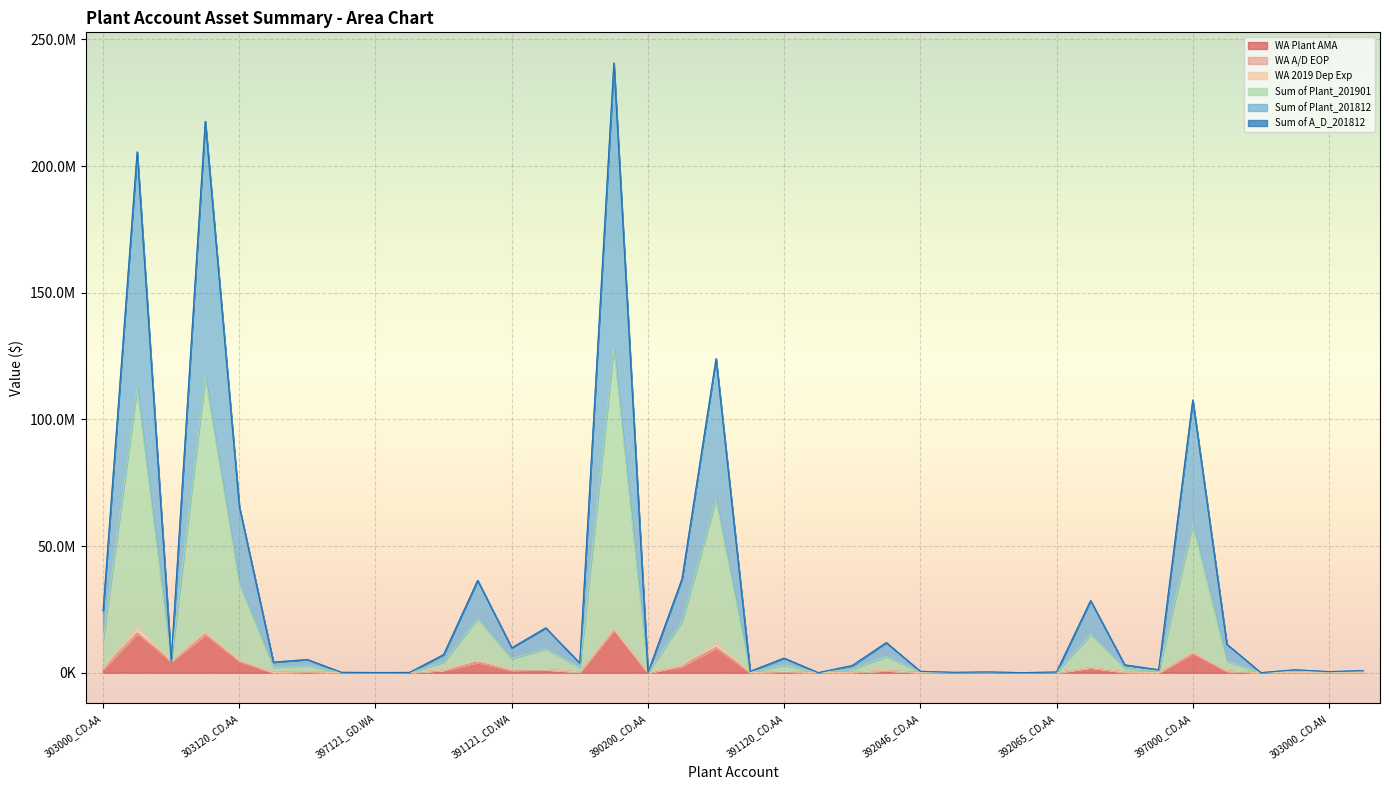

What is the sum of the Sum of Plant_201901 values at 303000_CD.AN and 392000_CD.AA?

3293963.6